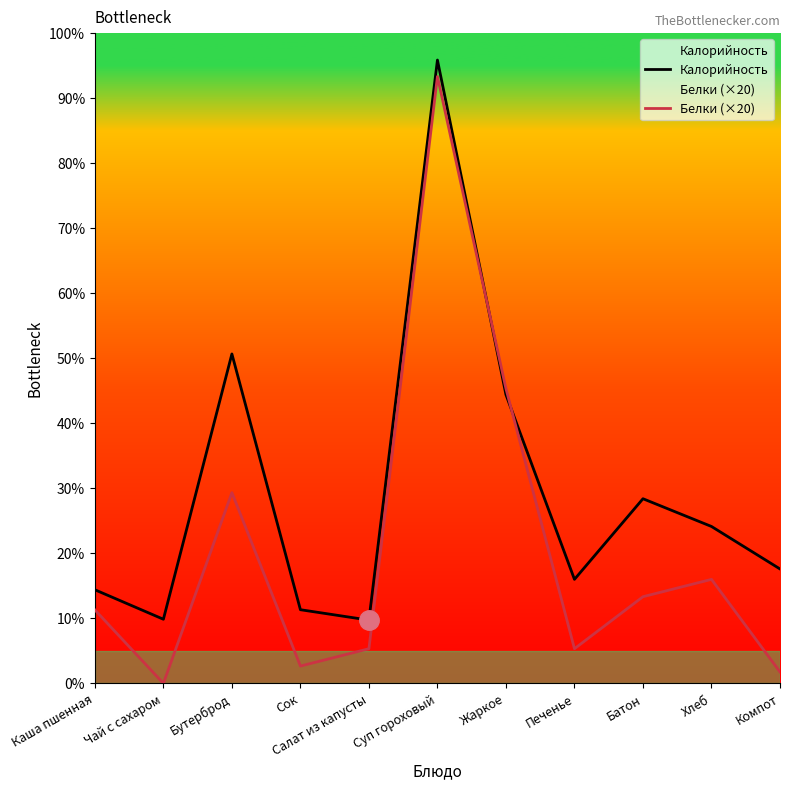

List the series in order of their overall mean, highest first.

Калорийность, Белки (×20)